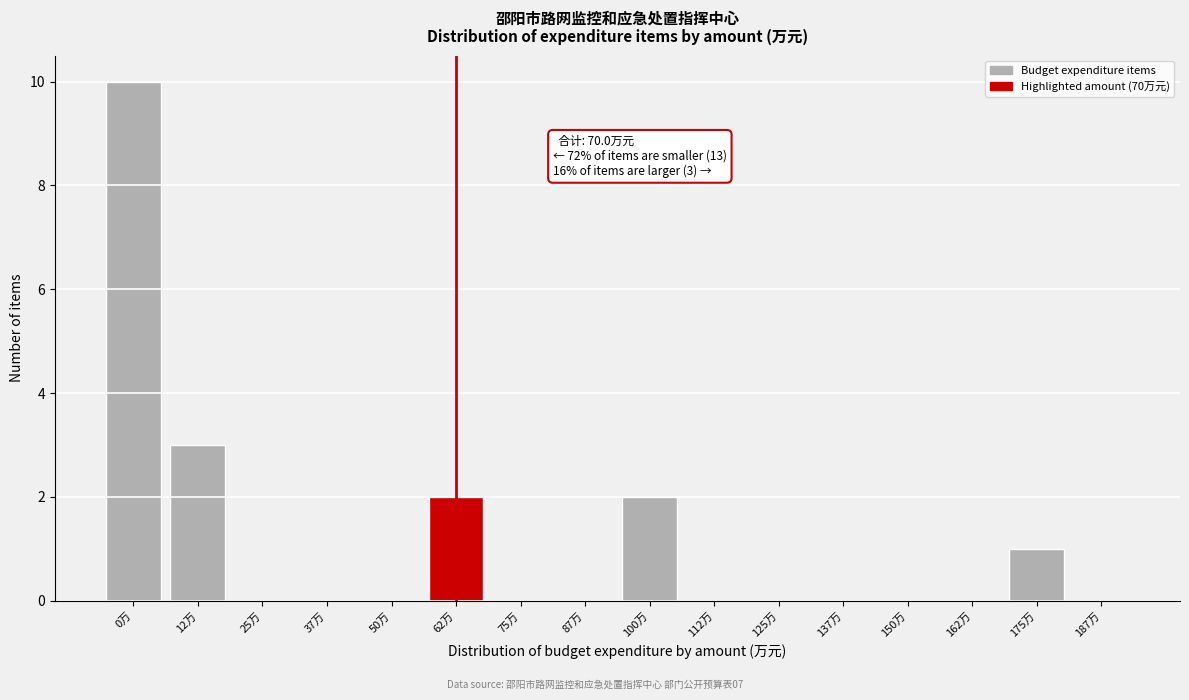

Reading left to right, list all the values displayed in this chart.

0万=10	12万=3	25万=0	37万=0	50万=0	62万=2	75万=0	87万=0	100万=2	112万=0	125万=0	137万=0	150万=0	162万=0	175万=1	187万=0